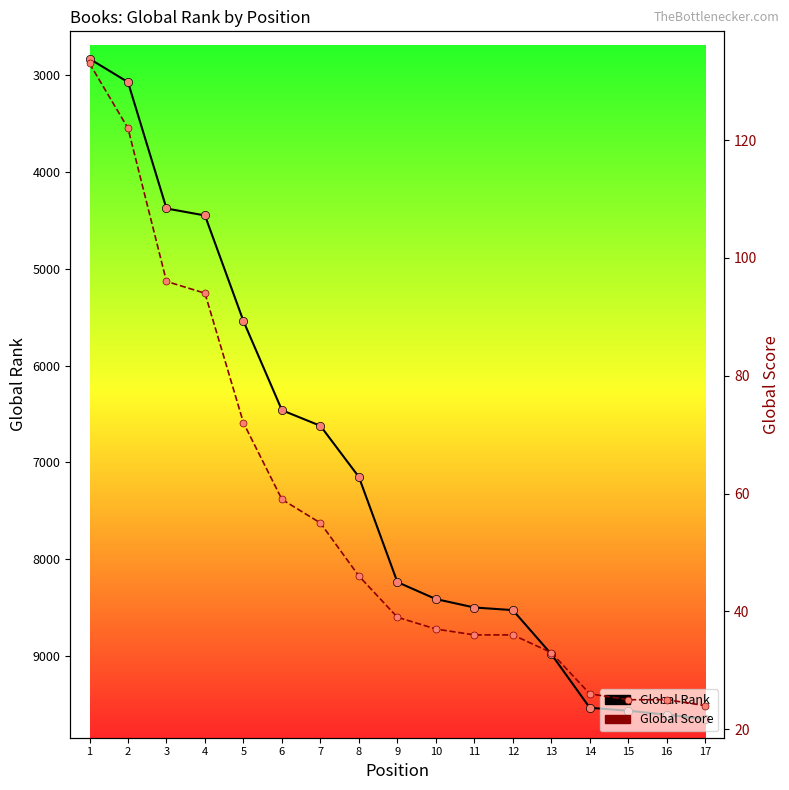

At which label does Global Rank first exceed 8235?

10